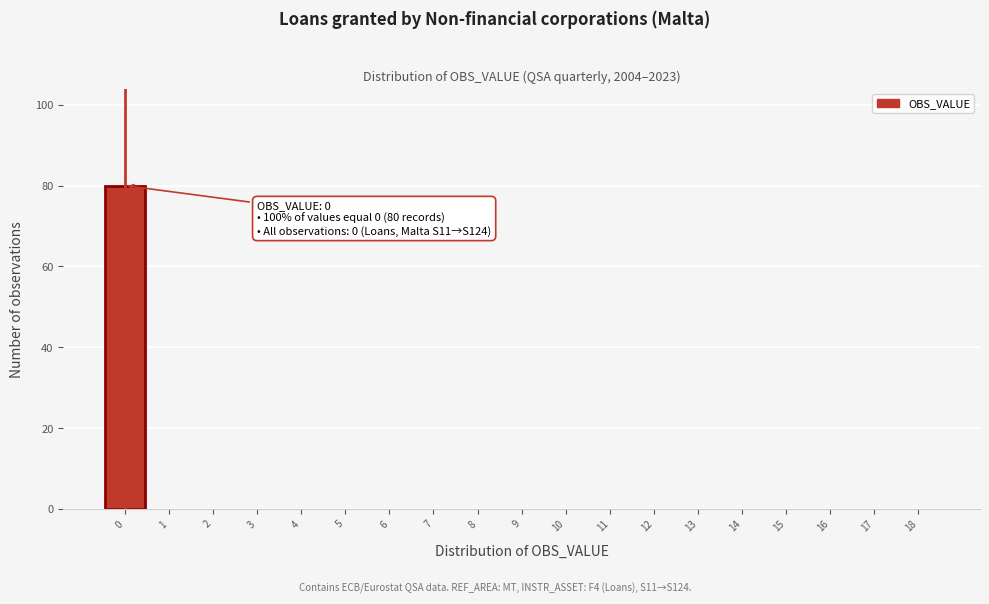

Which range on the x-axis has the tallest bar?

-0.5 to 0.5